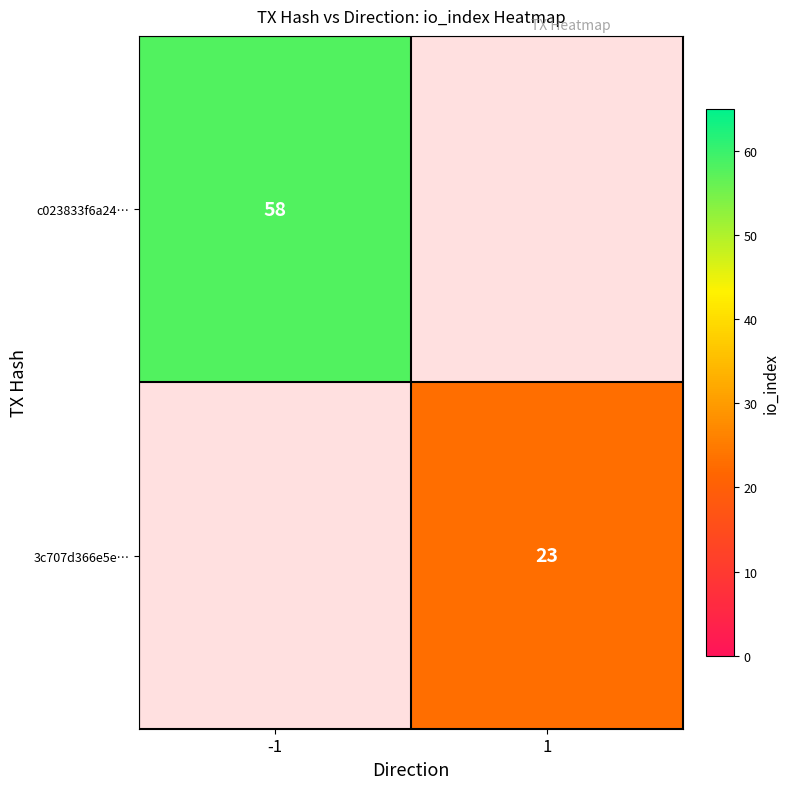

Is it true that 3c707d366e5e… equals 35.8 at 1?

False